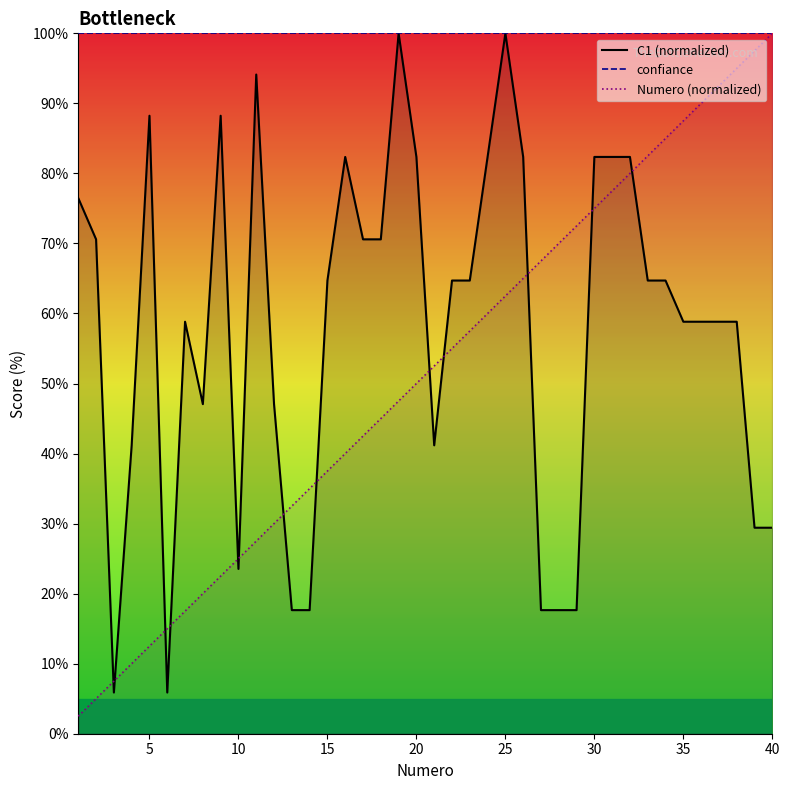

What is the greatest value displayed?

100.0